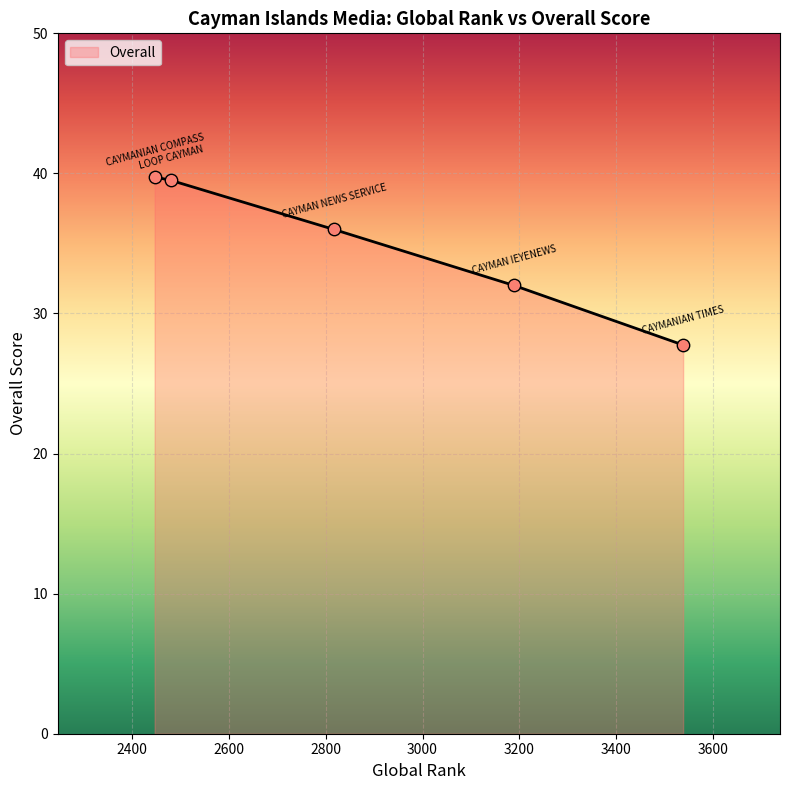

What is the smallest value displayed?

27.8